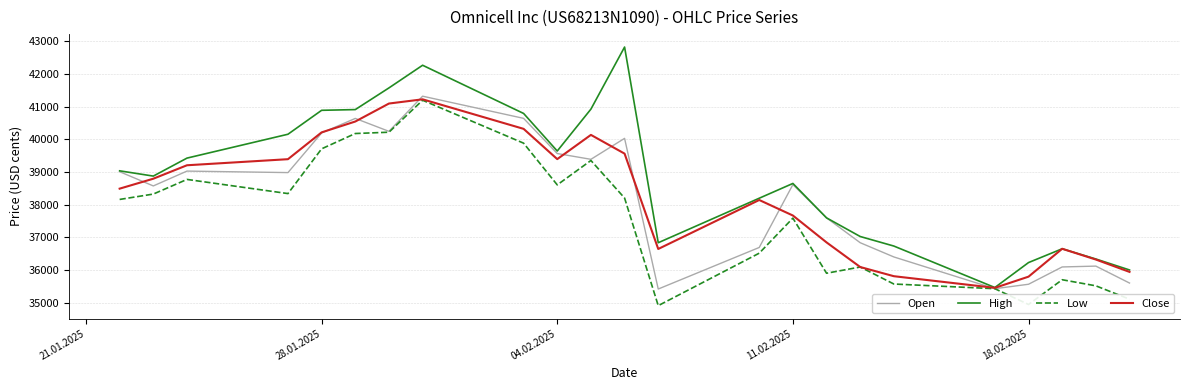

What is the highest value of the Close series?

41224